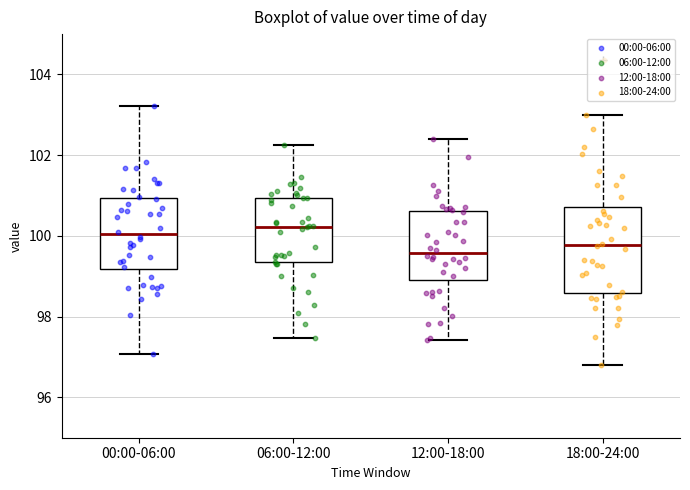

Reading left to right, transcribe this box plot: for each box, give where its median line is, the range the box spans, and where its two whiskers end, as read against the y-axis. The values are not printed on the chart, so give them approximately, as read against the axis.

00:00-06:00: median 100.0, box 99.2 to 101.0, whiskers 97.0 to 103.2
06:00-12:00: median 100.2, box 99.4 to 101.0, whiskers 97.4 to 102.2
12:00-18:00: median 99.6, box 99.0 to 100.6, whiskers 97.4 to 102.4
18:00-24:00: median 99.8, box 98.6 to 100.8, whiskers 96.8 to 103.0